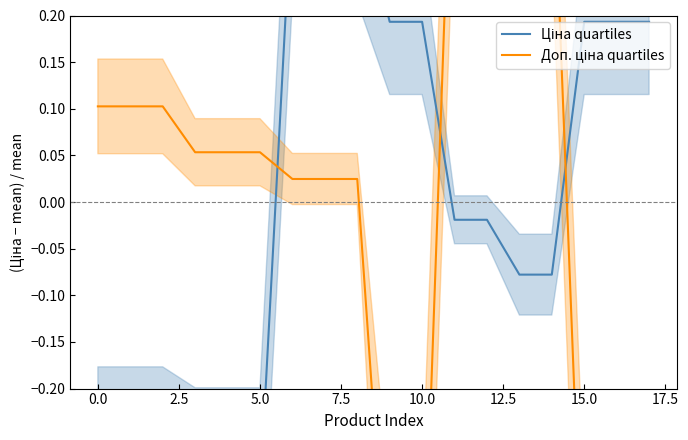

The value of Ціна quartiles at 0.0 is -0.3. True or false?

True